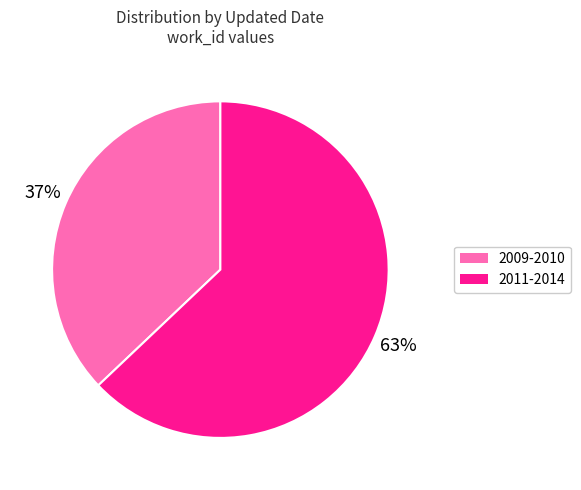

Do 2009-2010 and 2011-2014 together represent more than half of the pie?

Yes